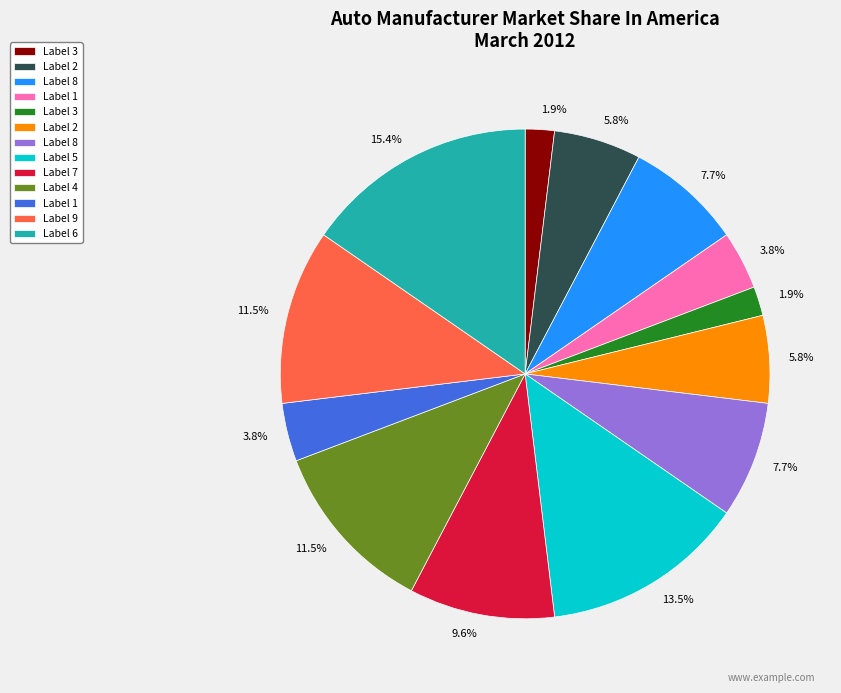

Is there a majority slice in this chart?

No